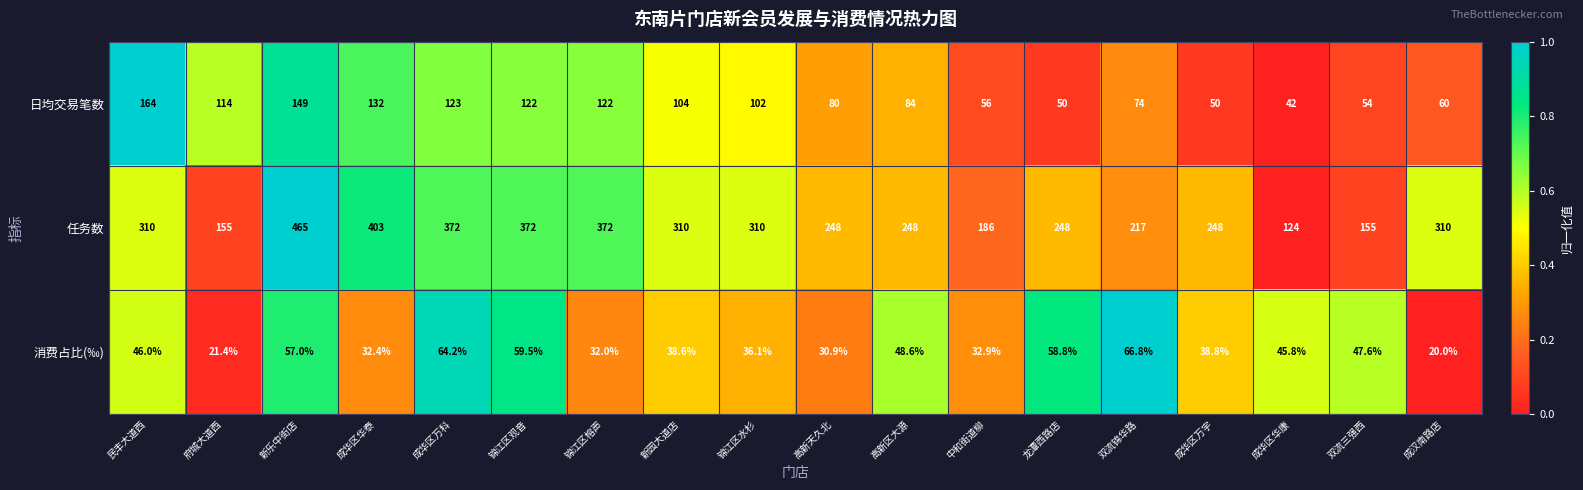

The 消费占比(‰) series shows 32.4 at 成华区华泰. True or false?

True